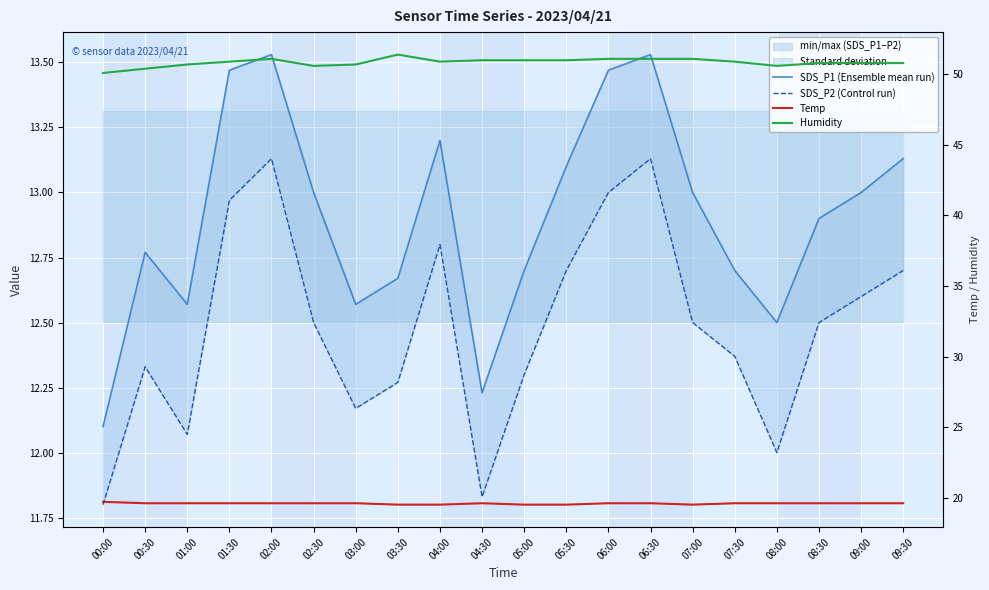

The Humidity series shows 50.6 at 08:00. True or false?

True